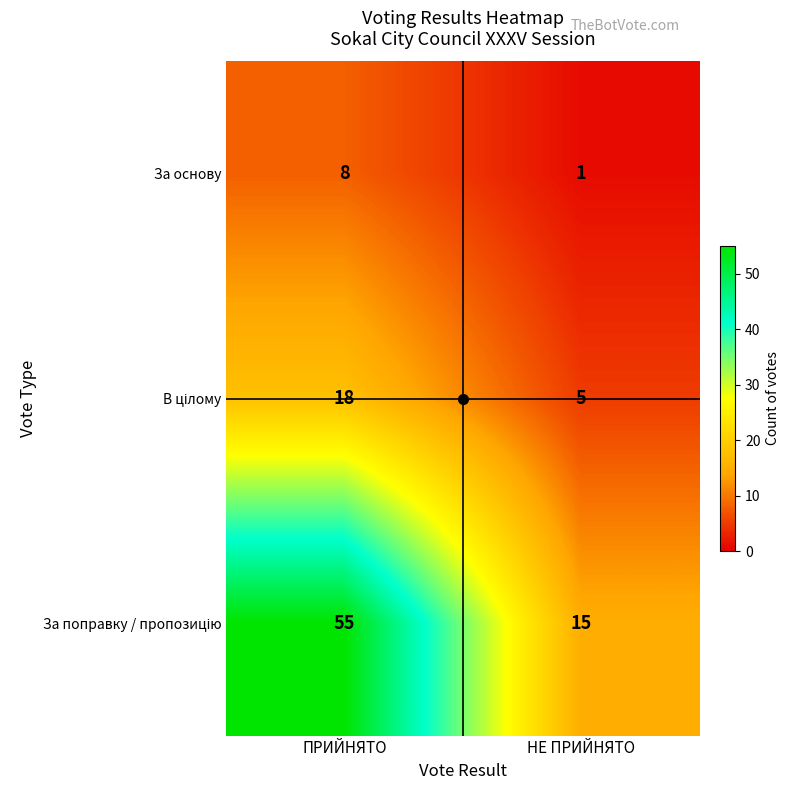

What is the difference between the За основу values at ПРИЙНЯТО and НЕ ПРИЙНЯТО?

7